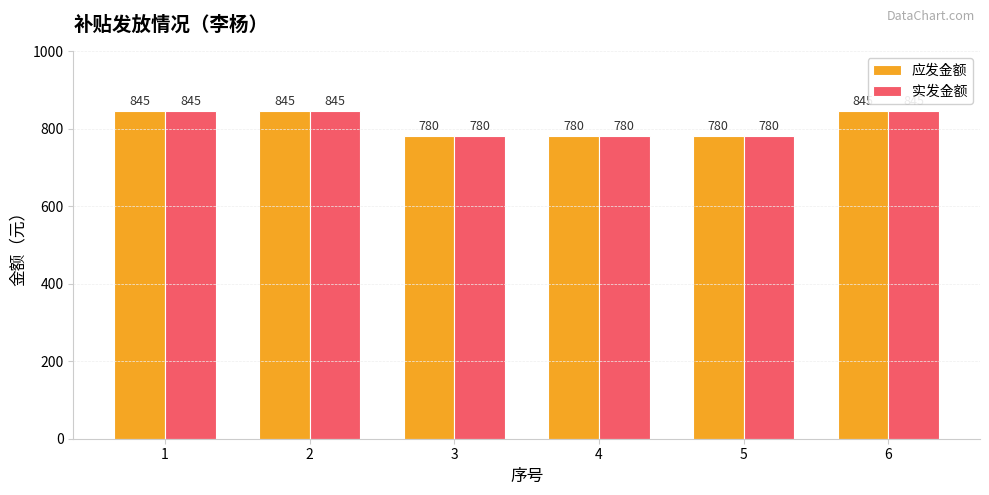

What is the lowest value of the 应发金额 series?

780